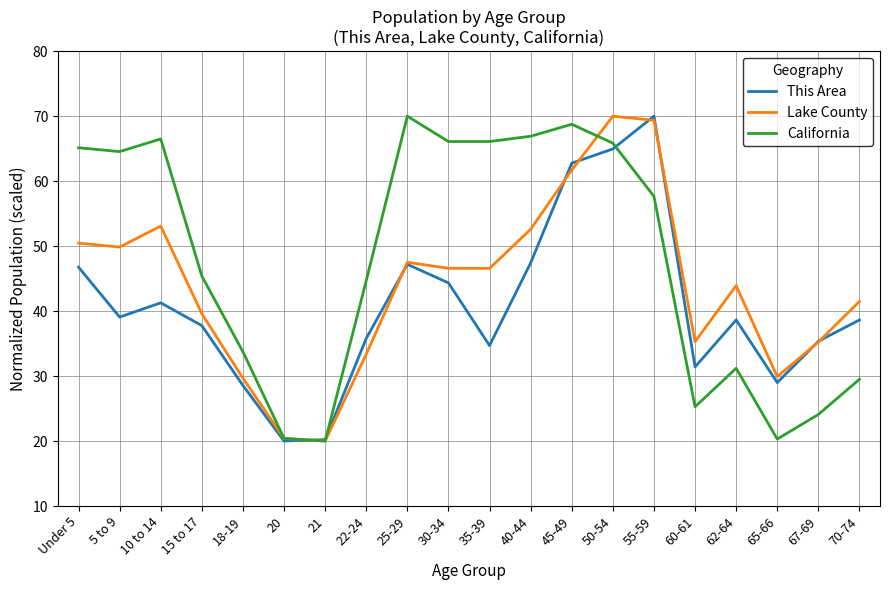

In Lake County, how many points are lower than both neighbors (excluding endpoints)?

5